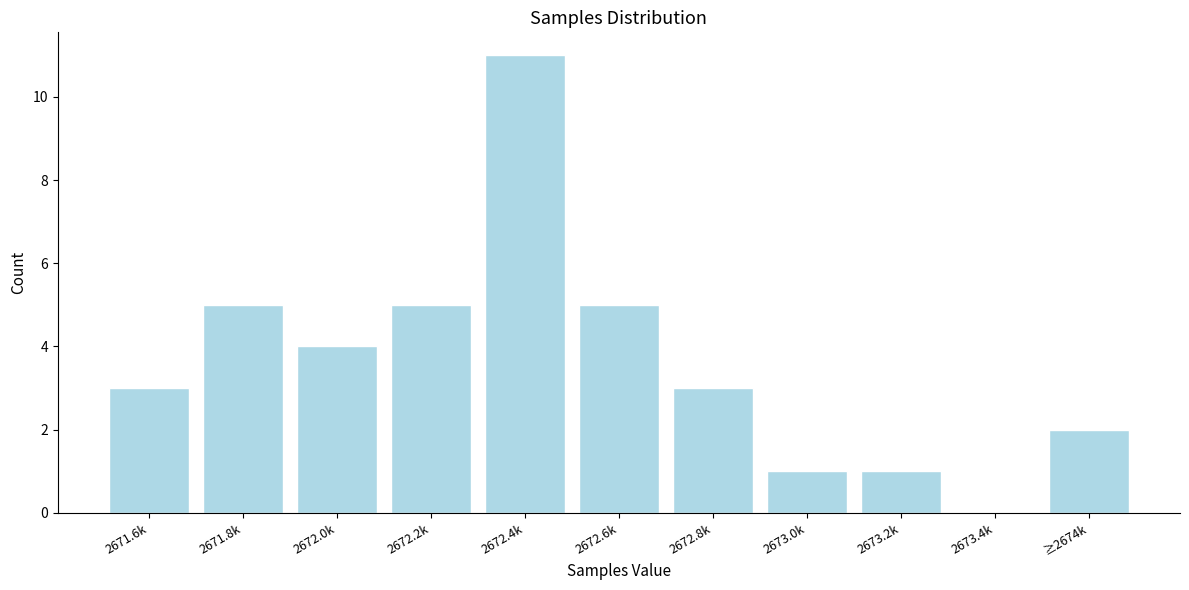

Reading left to right, list all the values displayed in this chart.

2671.6k=3	2671.8k=5	2672.0k=4	2672.2k=5	2672.4k=11	2672.6k=5	2672.8k=3	2673.0k=1	2673.2k=1	2673.4k=0	≥2674k=2